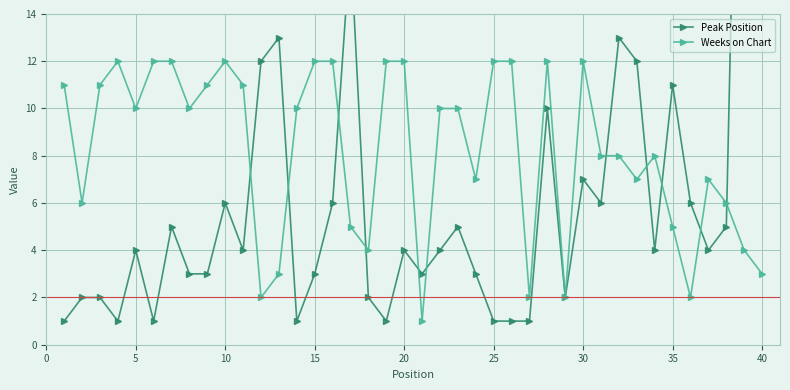

What is the value of the Weeks on Chart point at the 15th from the left?

12